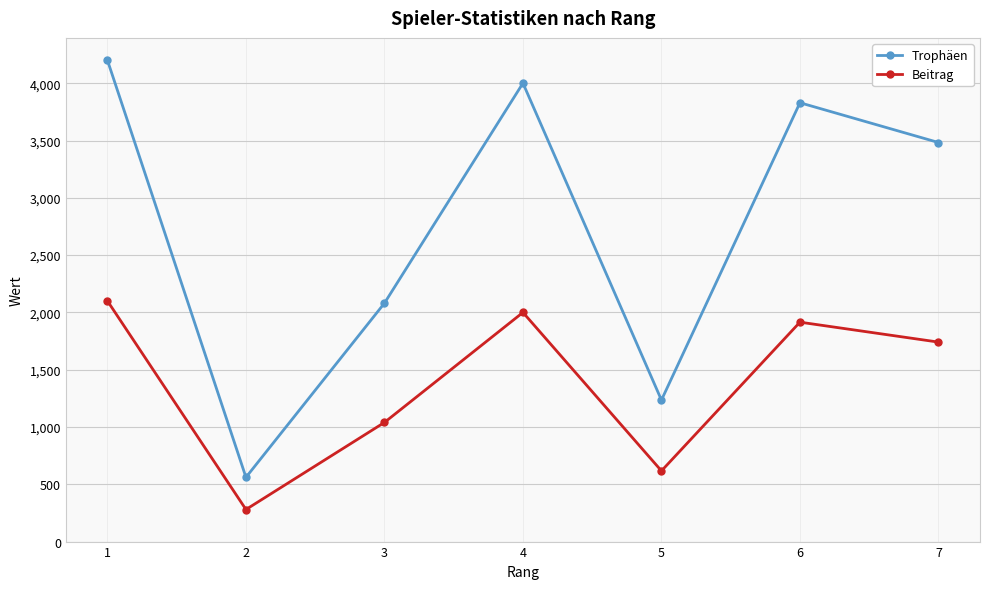

How many categories are shown in the chart?

7